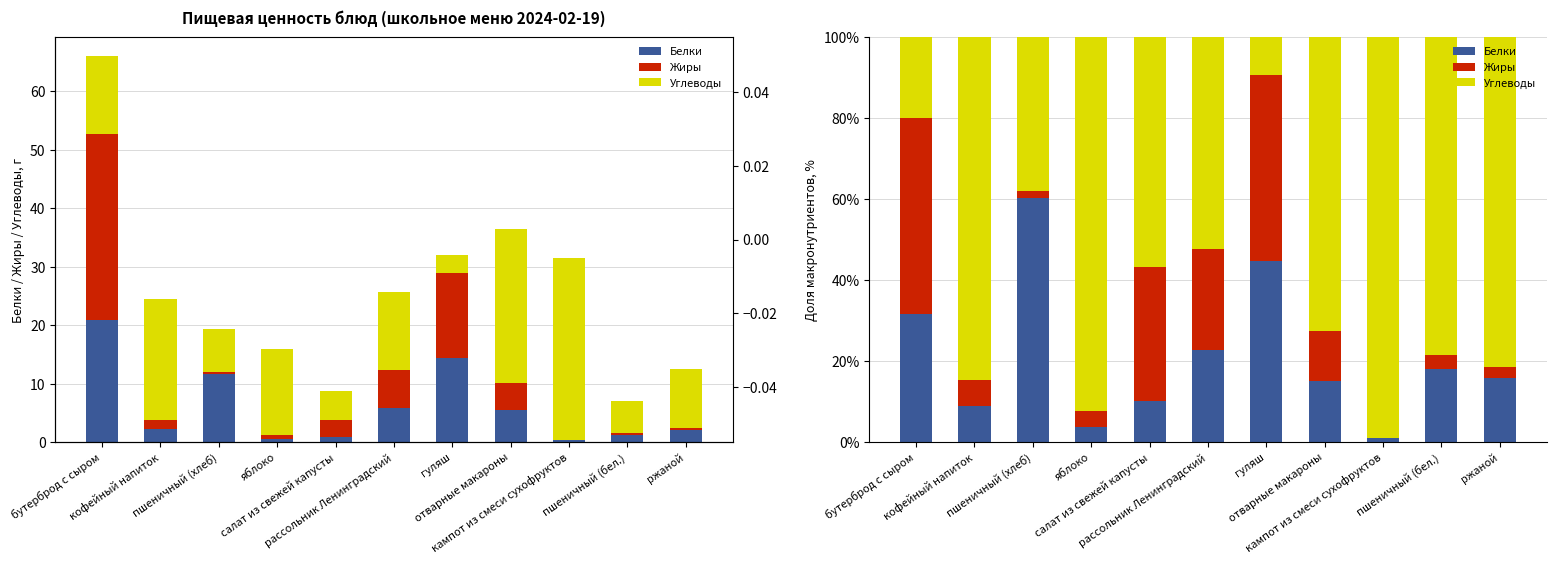

Reading left to right, transcribe all the data shown in this chart.

Белки: бутерброд с сыром=31.6	кофейный напиток=8.8	пшеничный (хлеб)=60.2	яблоко=3.8	салат из свежей капусты=10.1	рассольник Ленинградский=22.8	гуляш=44.7	отварные макароны=15.1	кампот из смеси сухофруктов=1.1	пшеничный (бел.)=18.1	ржаной=15.8
Жиры: бутерброд с сыром=48.4	кофейный напиток=6.5	пшеничный (хлеб)=1.6	яблоко=3.8	салат из свежей капусты=33.0	рассольник Ленинградский=24.9	гуляш=45.8	отварные макароны=12.4	кампот из смеси сухофруктов=0.0	пшеничный (бел.)=3.4	ржаной=2.9
Углеводы: бутерброд с сыром=20.0	кофейный напиток=84.6	пшеничный (хлеб)=38.1	яблоко=92.5	салат из свежей капусты=56.8	рассольник Ленинградский=52.3	гуляш=9.5	отварные макароны=72.5	кампот из смеси сухофруктов=98.9	пшеничный (бел.)=78.5	ржаной=81.4